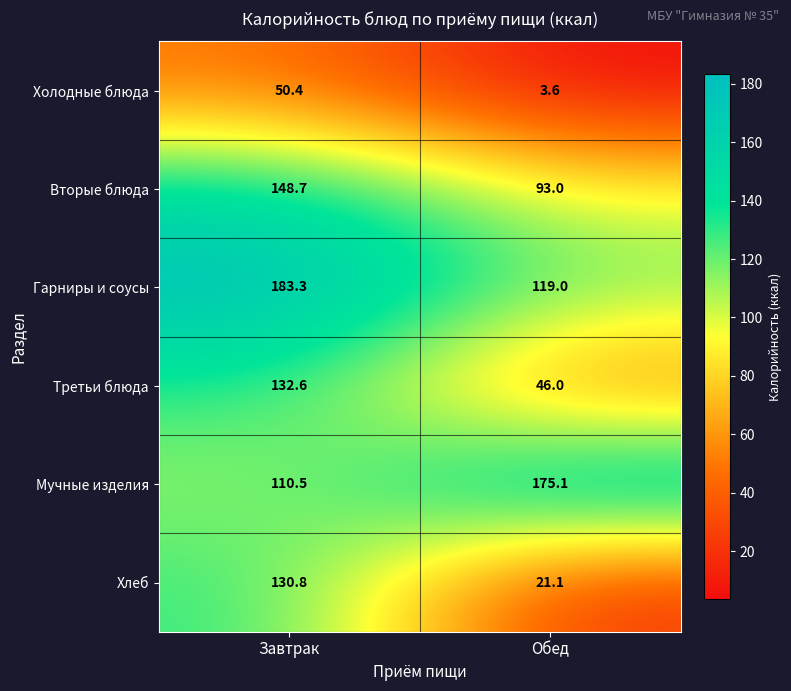

True or false: Холодные блюда has a value of 3.6 at Обед.

True